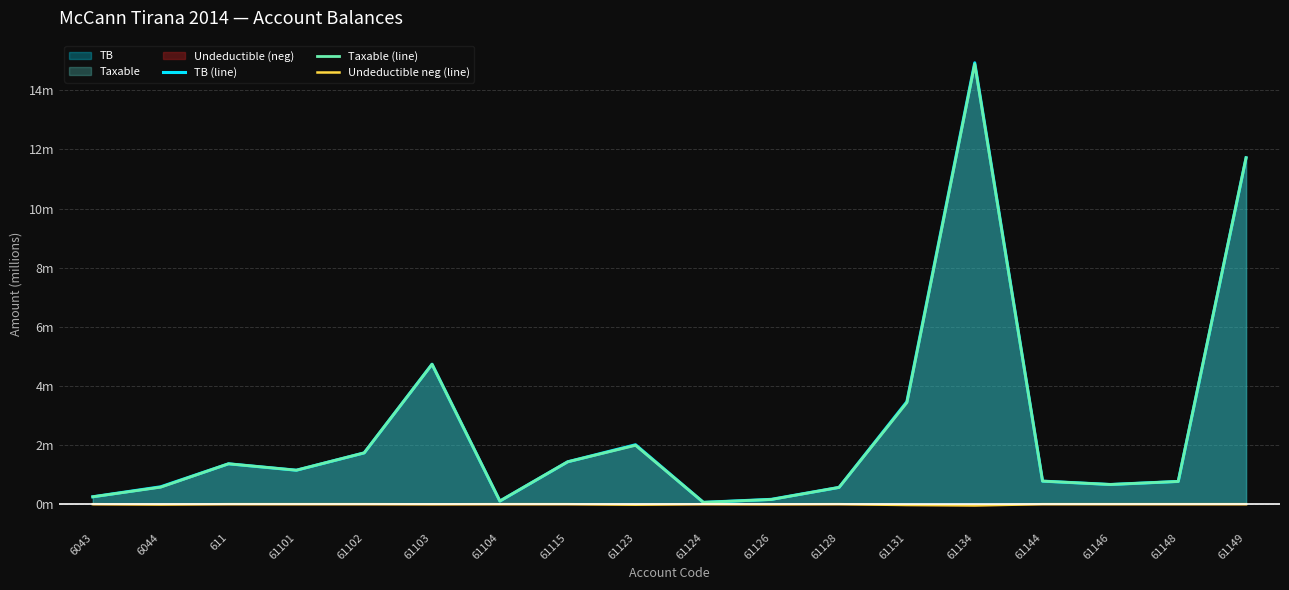

Is the value of Undeductible neg (line) at 61104 greater than the value of TB (line) at 61104?

No